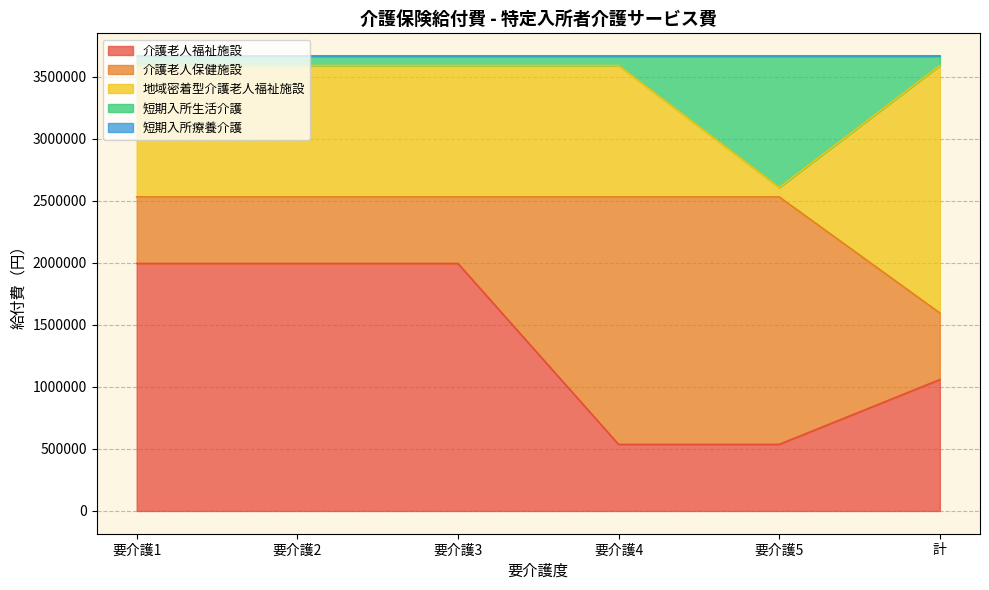

Is the value of 介護老人福祉施設 at 要介護1 greater than the value of 介護老人保健施設 at 要介護5?

No